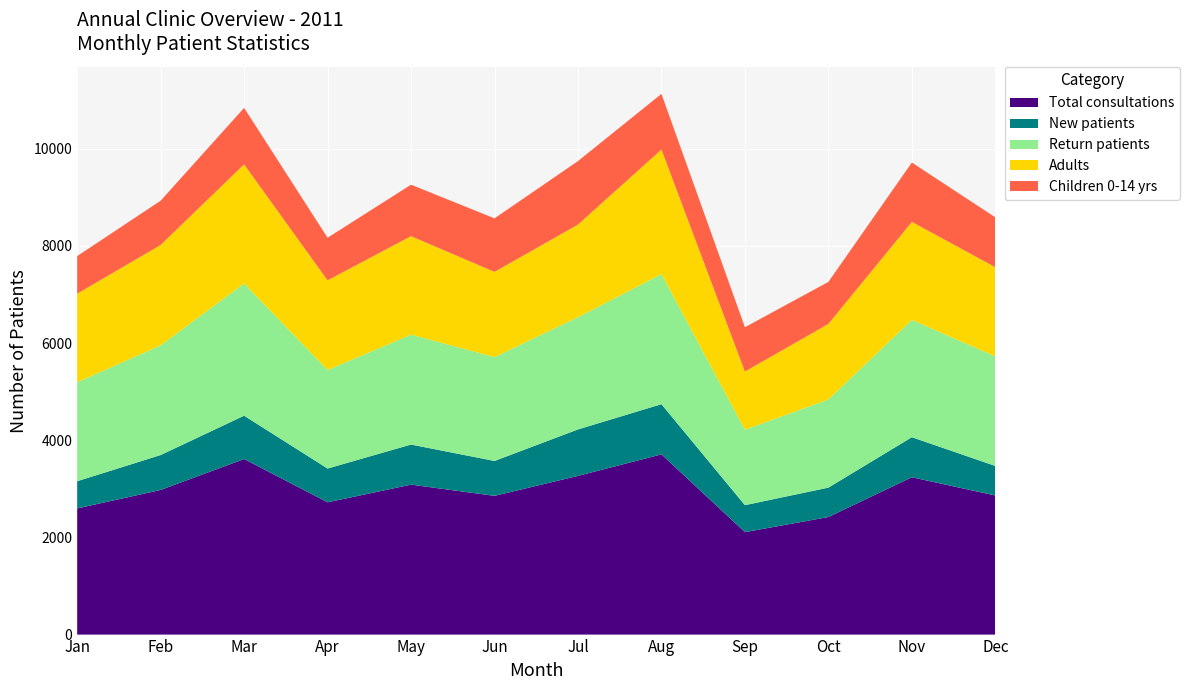

Reading left to right, transcribe all the data shown in this chart.

Total consultations: Jan=2597	Feb=2977	Mar=3614	Apr=2723	May=3087	Jun=2856	Jul=3267	Aug=3710	Sep=2109	Oct=2420	Nov=3239	Dec=2863
New patients: Jan=560	Feb=719	Mar=892	Apr=695	May=825	Jun=718	Jul=956	Aug=1033	Sep=555	Oct=605	Nov=824	Dec=608
Return patients: Jan=2037	Feb=2258	Mar=2722	Apr=2028	May=2262	Jun=2138	Jul=2311	Aug=2677	Sep=1554	Oct=1815	Nov=2415	Dec=2255
Adults: Jan=1823	Feb=2066	Mar=2452	Apr=1846	May=2027	Jun=1754	Jul=1906	Aug=2565	Sep=1196	Oct=1555	Nov=2017	Dec=1836
Children 0-14 yrs: Jan=774	Feb=911	Mar=1162	Apr=877	May=1060	Jun=1102	Jul=1307	Aug=1145	Sep=913	Oct=865	Nov=1222	Dec=1027